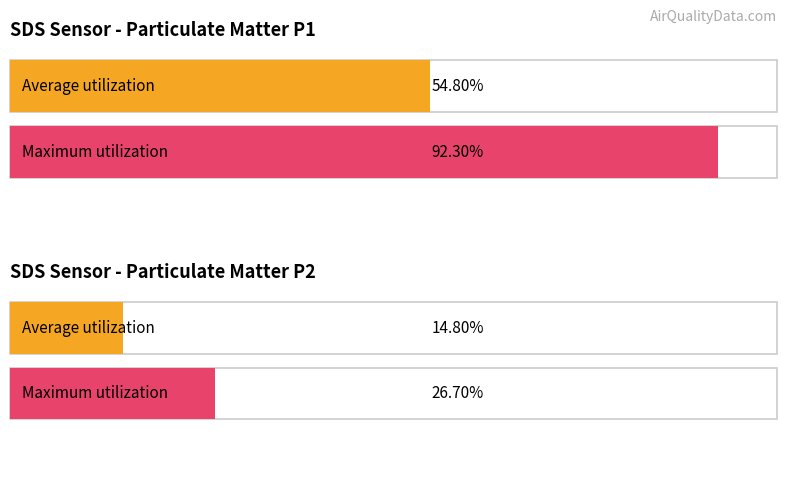

Is the value of SDS_P2 at 00:38 greater than the value of SDS_P1 at 00:48?

No